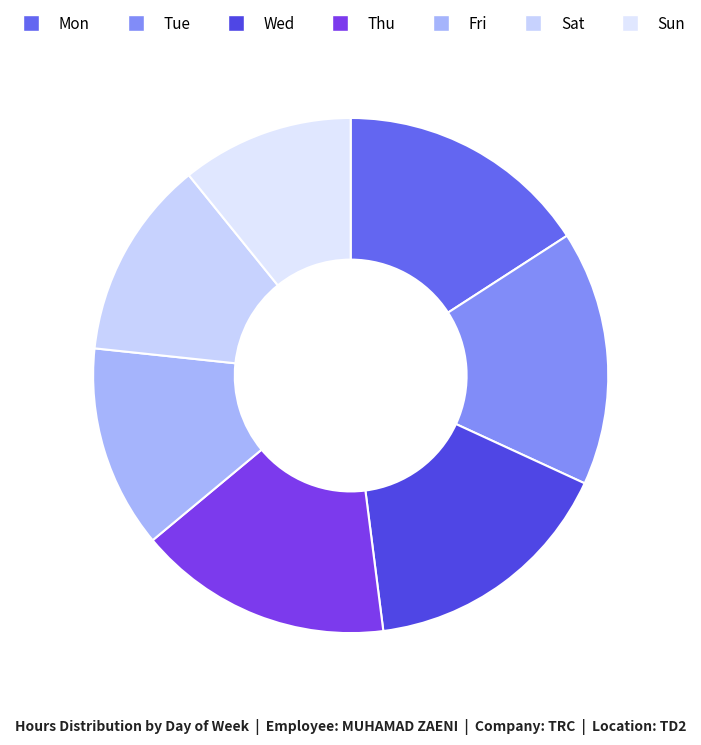

What is the ratio of the value at Wed to the value at Thu?

1.0